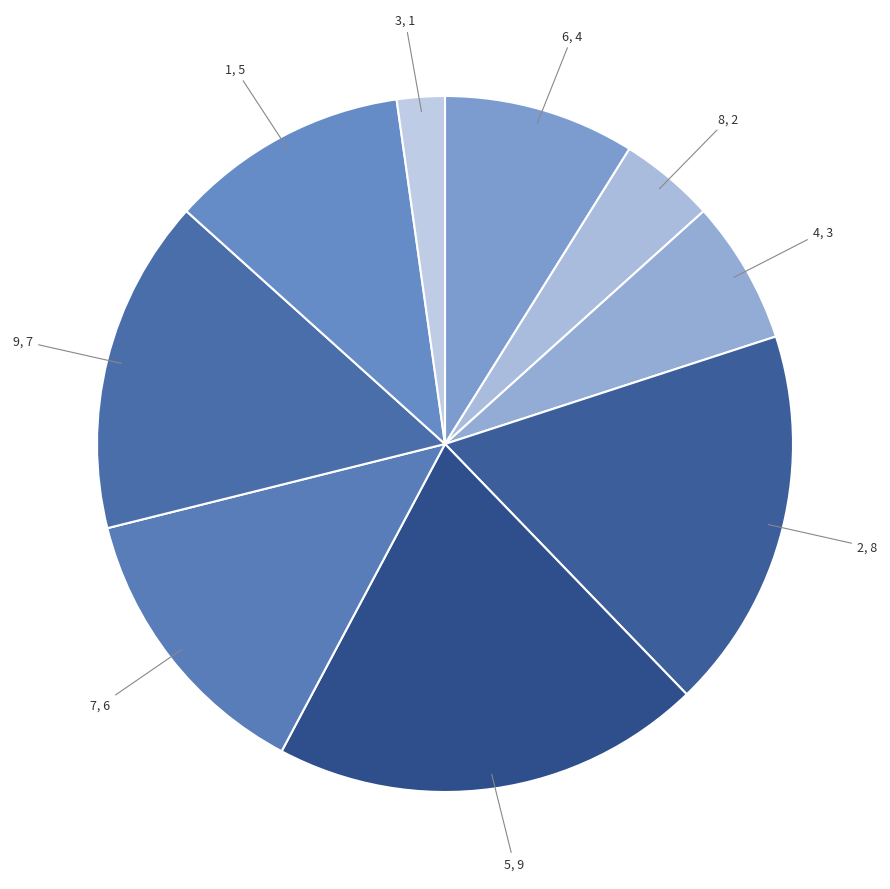

True or false: 5, 9 accounts for 34% of the total.

False